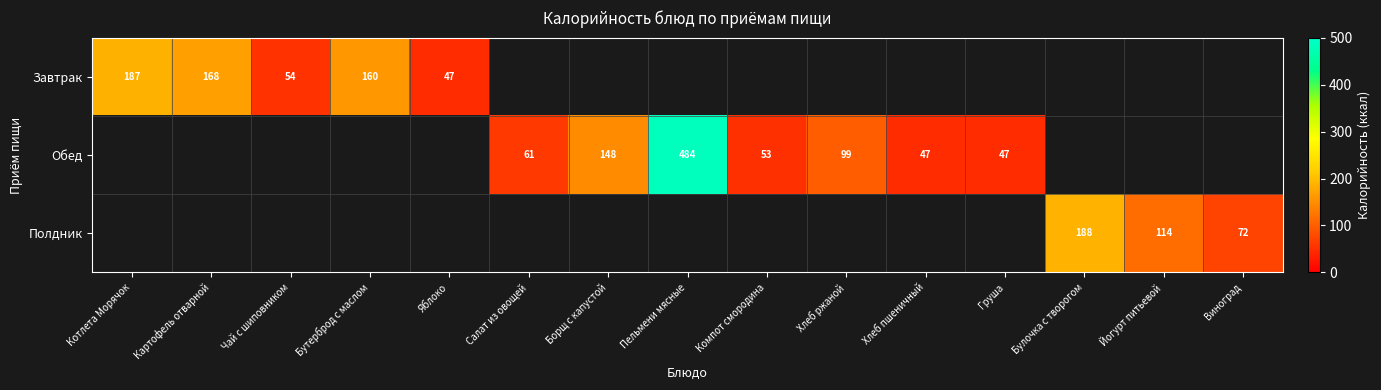

How many positive values does the Полдник series have?

3